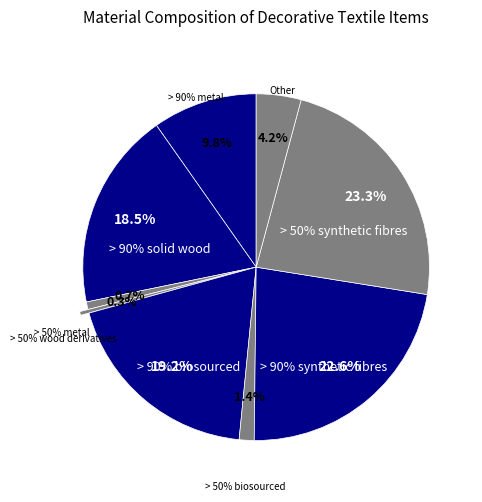

Is it true that > 90% synthetic fibres or materials is 8% of the pie?

False